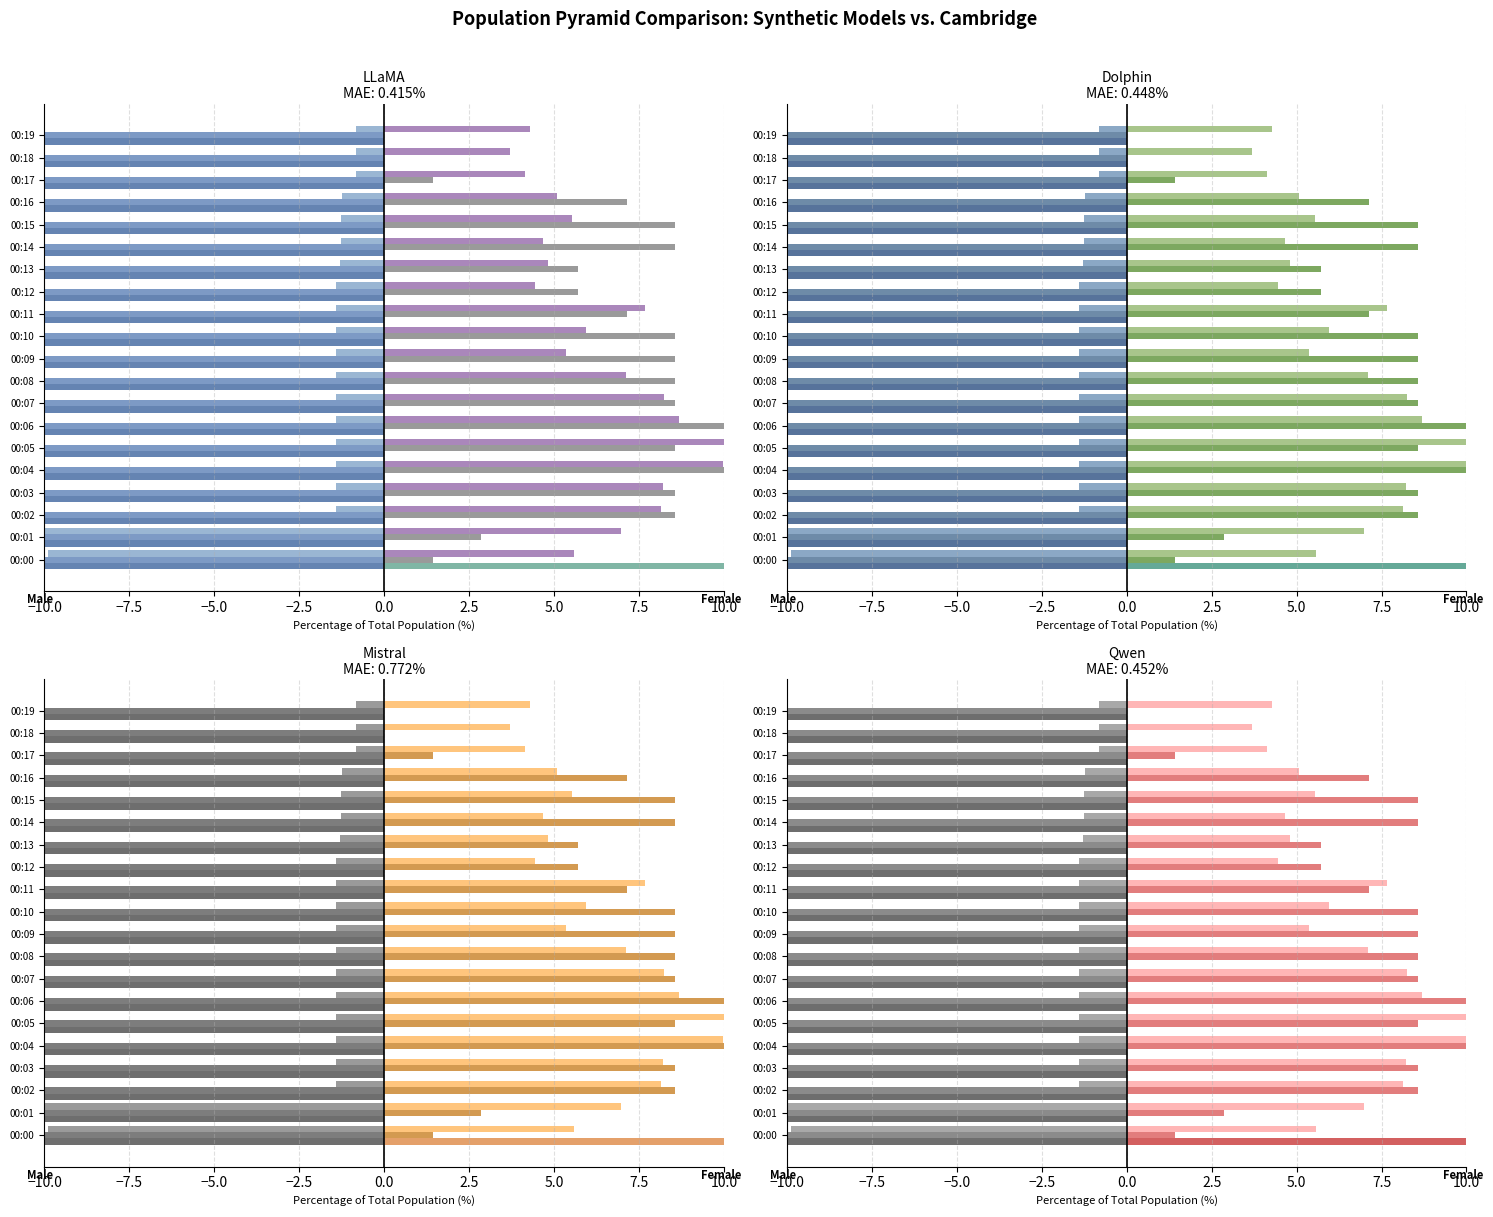

What is the total value across all series at 00:13?

-10.8